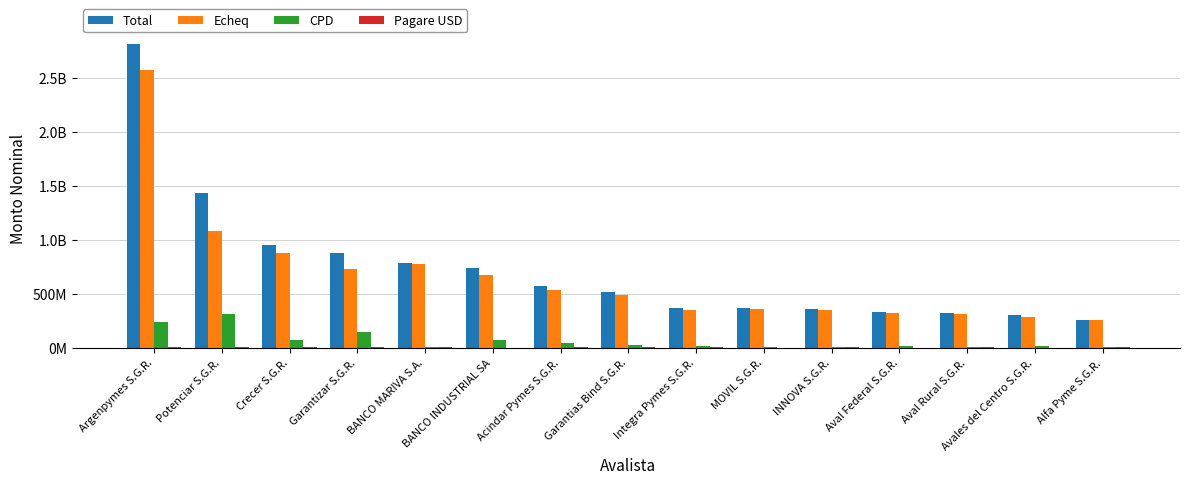

What is the average value of the Total series?

730549755.2